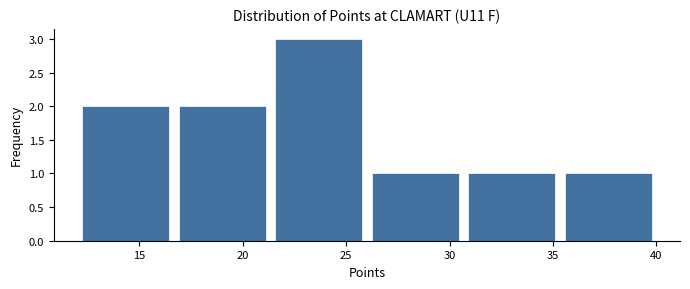

How tall is the bar that spans 12.0 to 16.5 on the x-axis? Neither the bar edges nor the heights are printed on the chart, so give them approximately, as read against the axes.

2